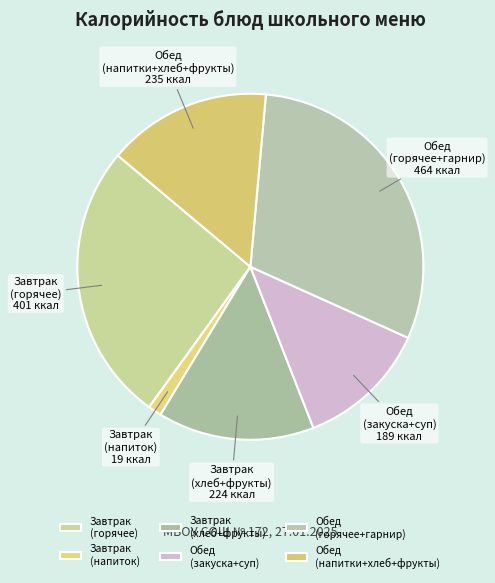

What is the smallest slice in the pie chart?

Завтрак (напиток)